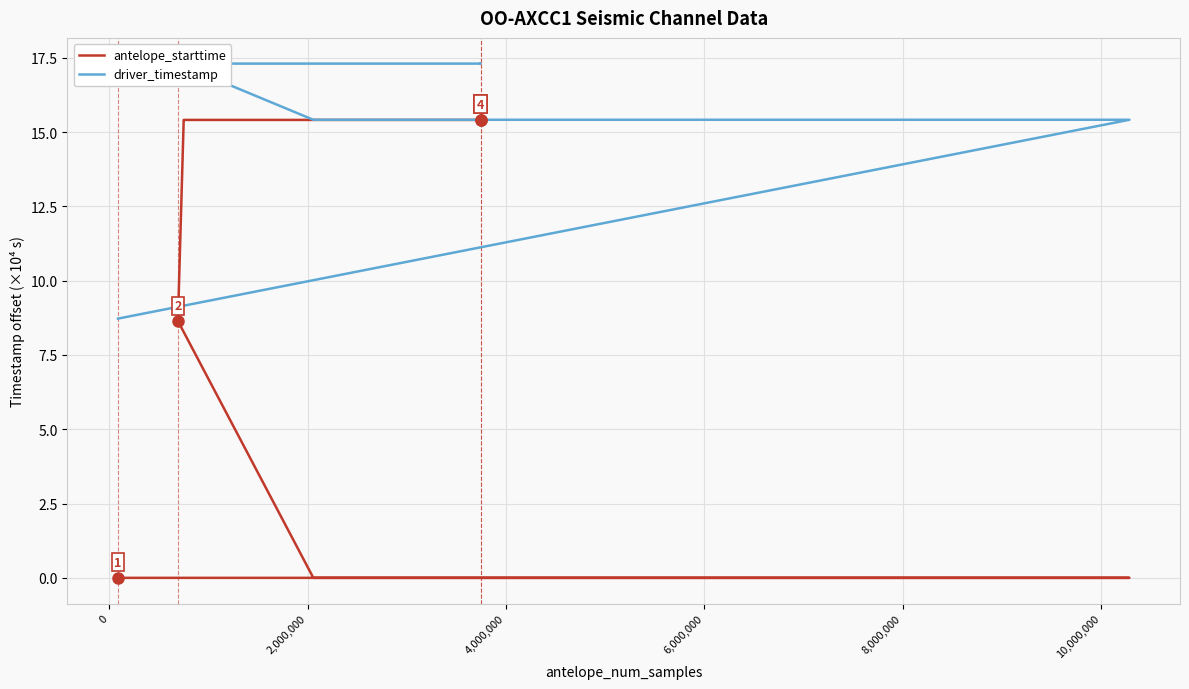

At how many categories does at least one series exceed 1?

13